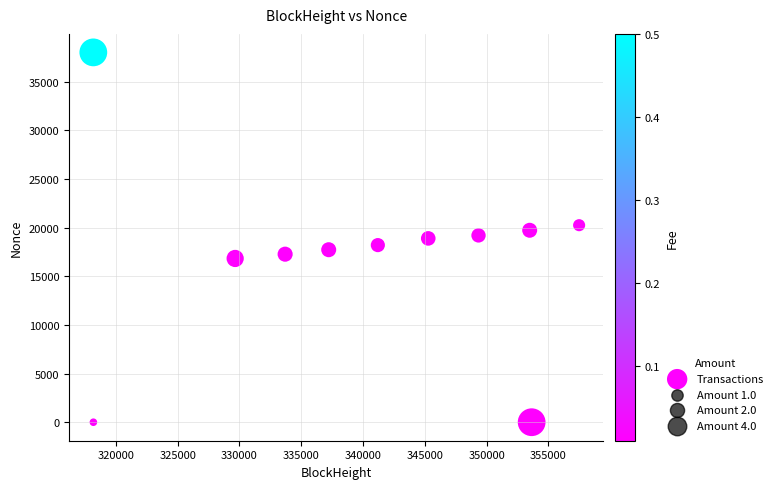

What is the range of X values (max minus min)?

39310